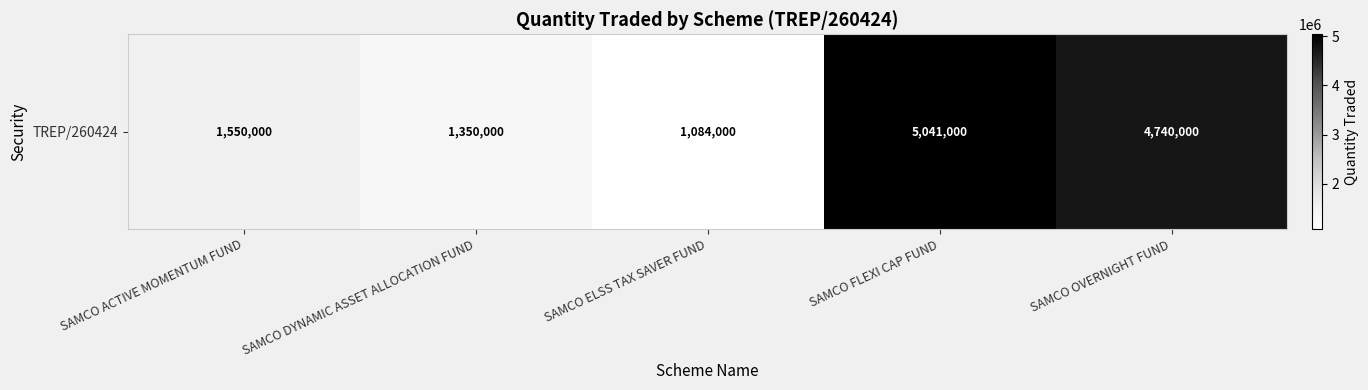

Which label corresponds to the largest value in the chart?

SAMCO FLEXI CAP FUND